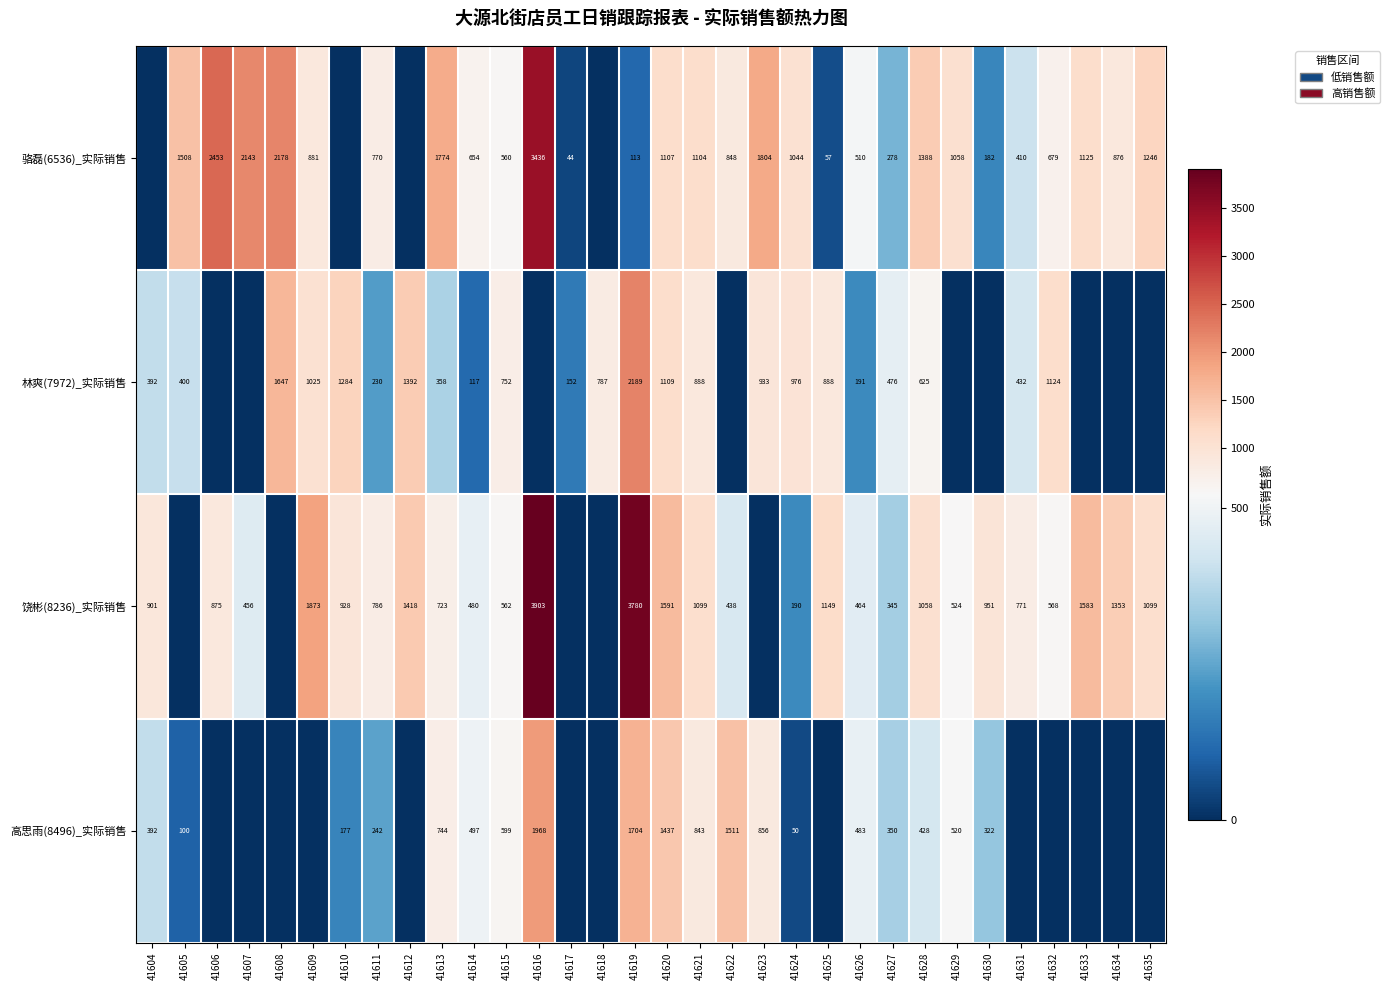

What is the difference between the highest and lowest values at 41615?

192